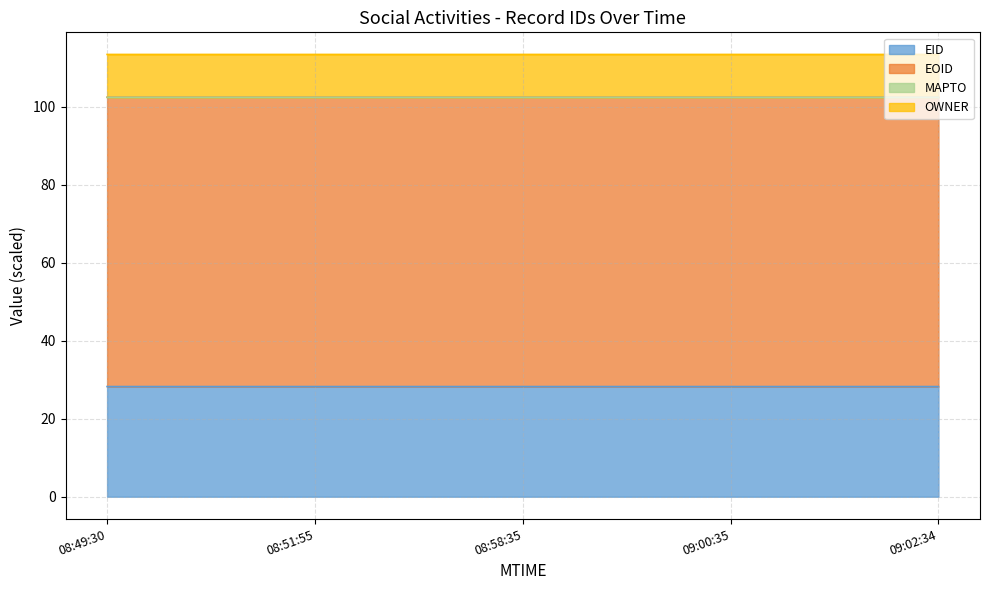

True or false: EID and EOID cross at least once.

False